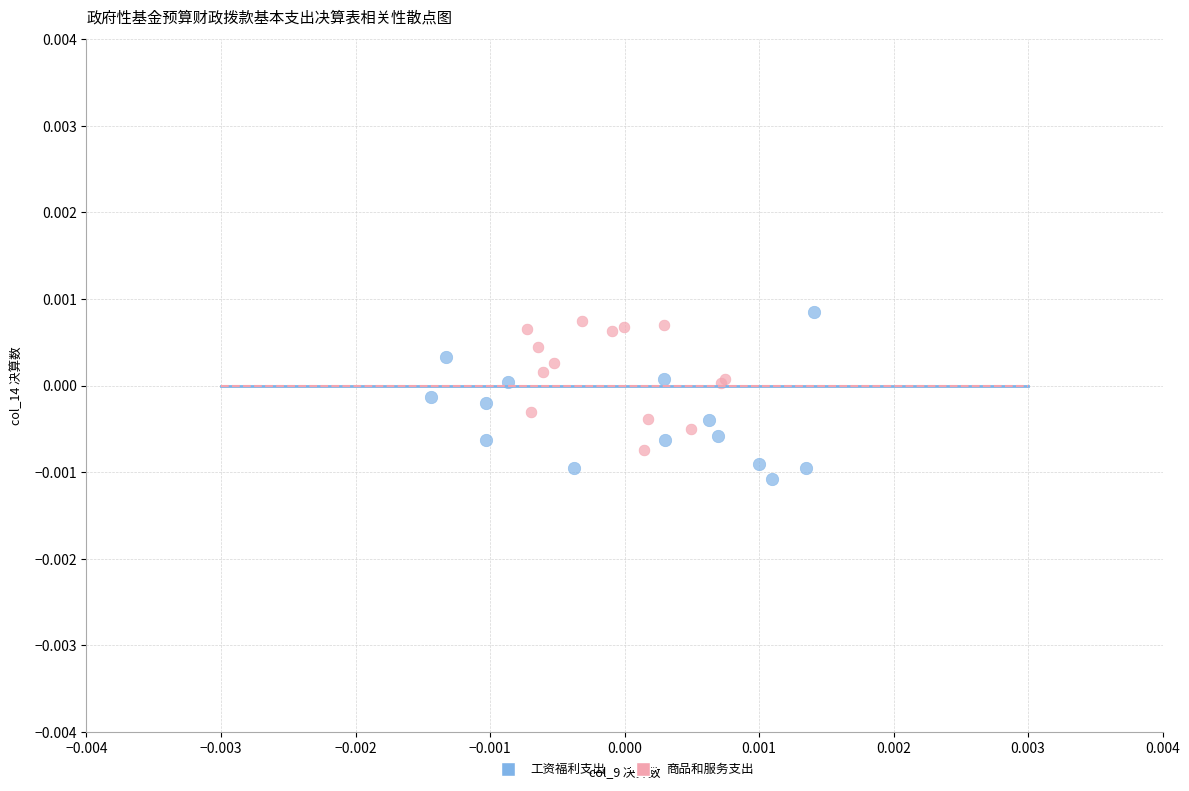

Which series has the widest spread of Y values?

工资福利支出